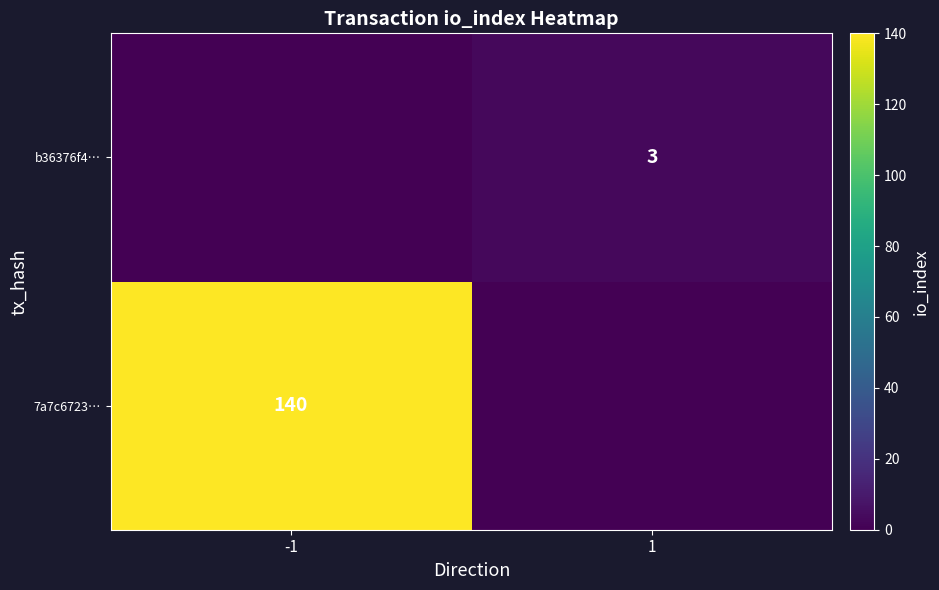

The 7a7c6723… series shows 140 at -1. True or false?

True